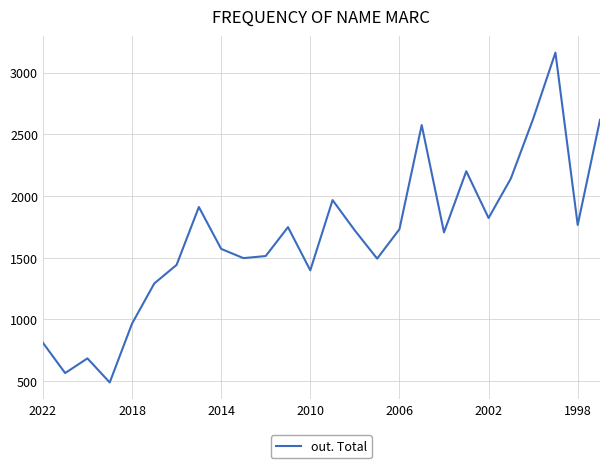

What is the difference between the maximum and minimum values?

2672